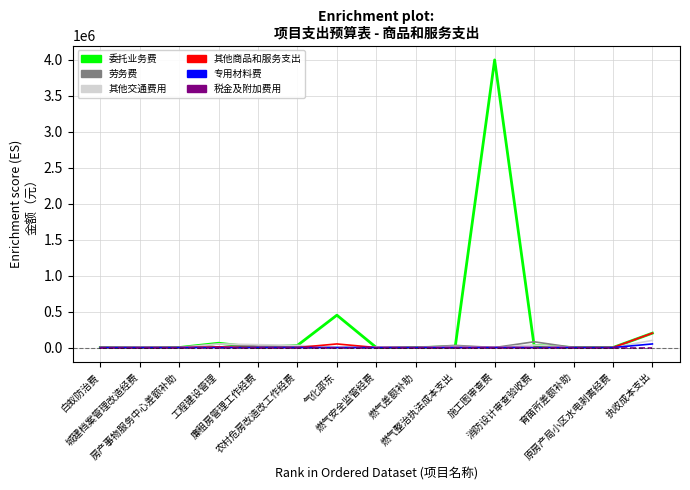

How many series are shown in this chart?

6